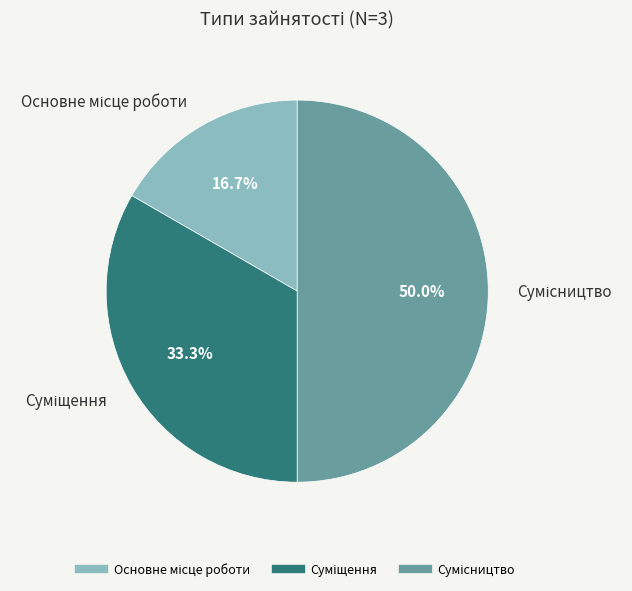

Rank the categories by value from lowest to highest.

Основне місце роботи, Суміщення, Сумісництво